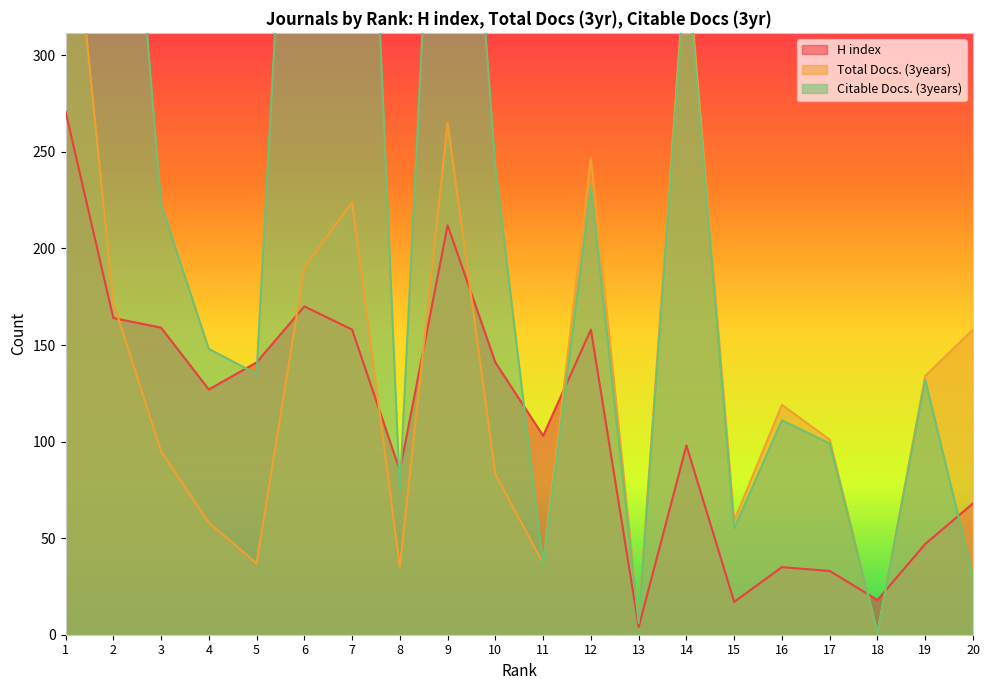

Which has a higher value, 7 or 13?

7